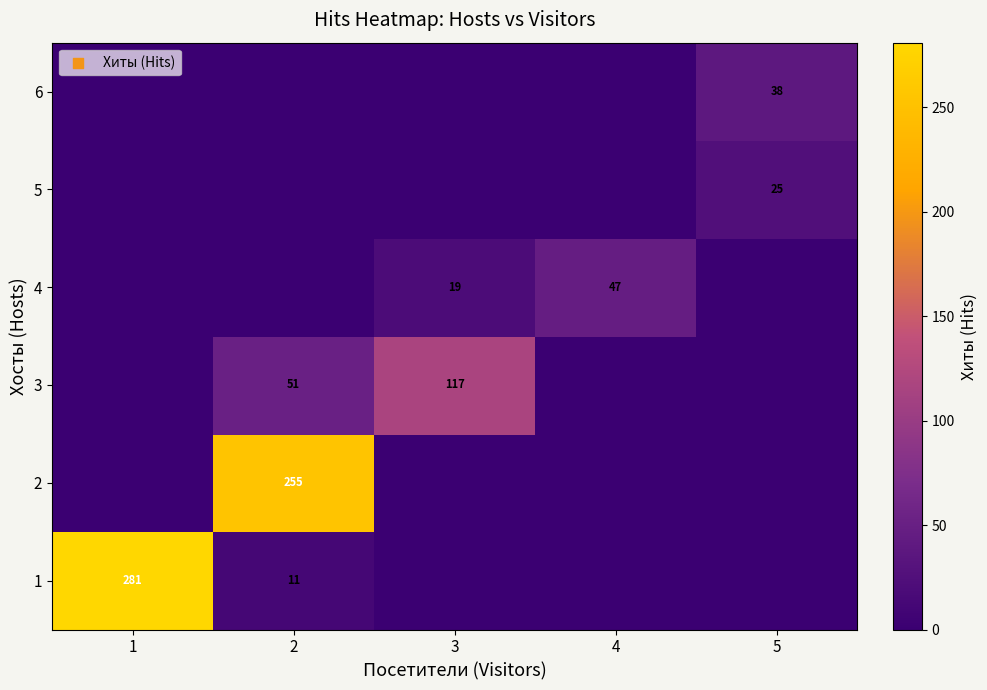

True or false: row_3 has a value of 0 at 5.

True